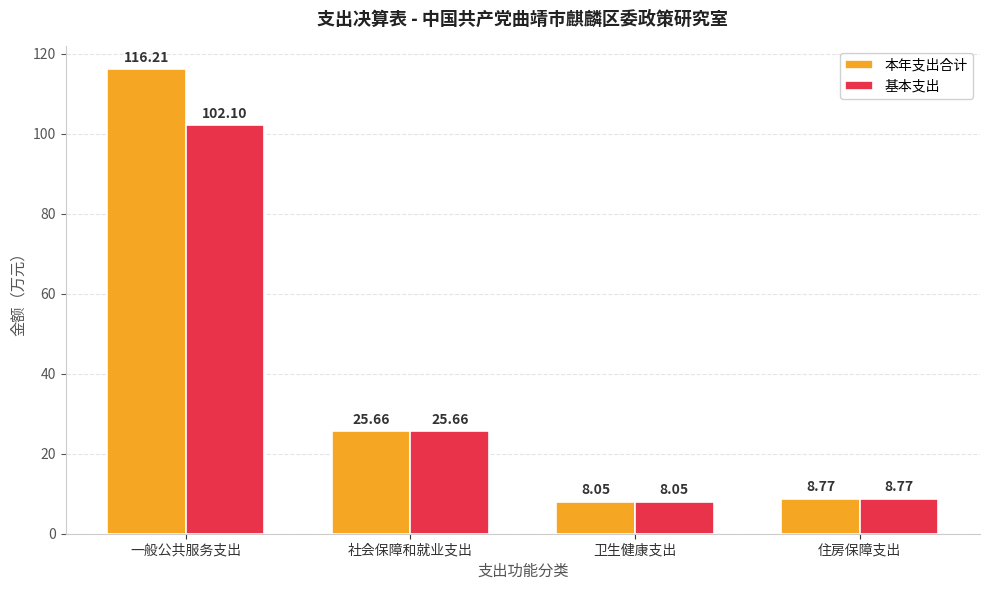

Which category has the lowest value across all series?

卫生健康支出